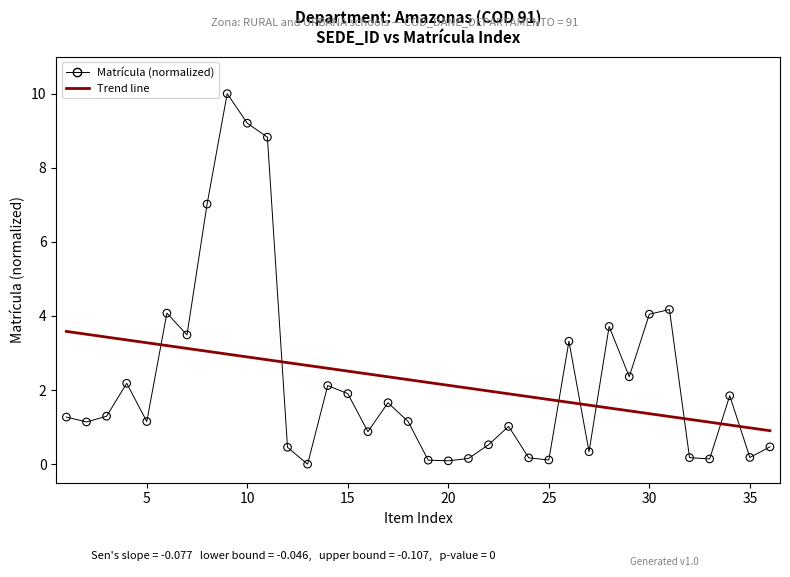

What is the range of Y values (max minus min)?

10.0